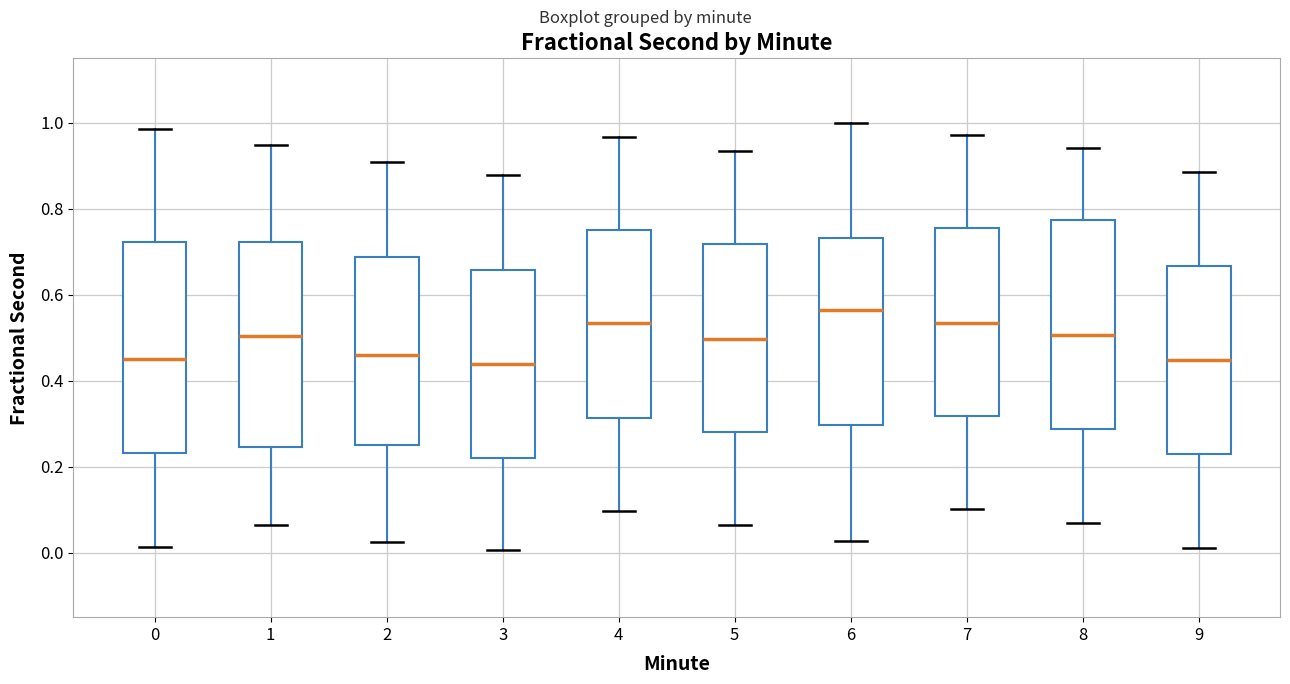

Reading left to right, read every box against the y-axis: the position of its median line, the range the box covers, and the ends of its whiskers. The values are not printed on the chart, so give them approximately, as read against the axis.

0: median 0.46, box 0.24 to 0.72, whiskers 0.02 to 0.98
1: median 0.50, box 0.24 to 0.72, whiskers 0.06 to 0.94
2: median 0.46, box 0.26 to 0.68, whiskers 0.02 to 0.90
3: median 0.44, box 0.22 to 0.66, whiskers 0.00 to 0.88
4: median 0.54, box 0.32 to 0.74, whiskers 0.10 to 0.96
5: median 0.50, box 0.28 to 0.72, whiskers 0.06 to 0.94
6: median 0.56, box 0.30 to 0.74, whiskers 0.02 to 1.00
7: median 0.54, box 0.32 to 0.76, whiskers 0.10 to 0.98
8: median 0.50, box 0.28 to 0.78, whiskers 0.06 to 0.94
9: median 0.44, box 0.22 to 0.66, whiskers 0.02 to 0.88